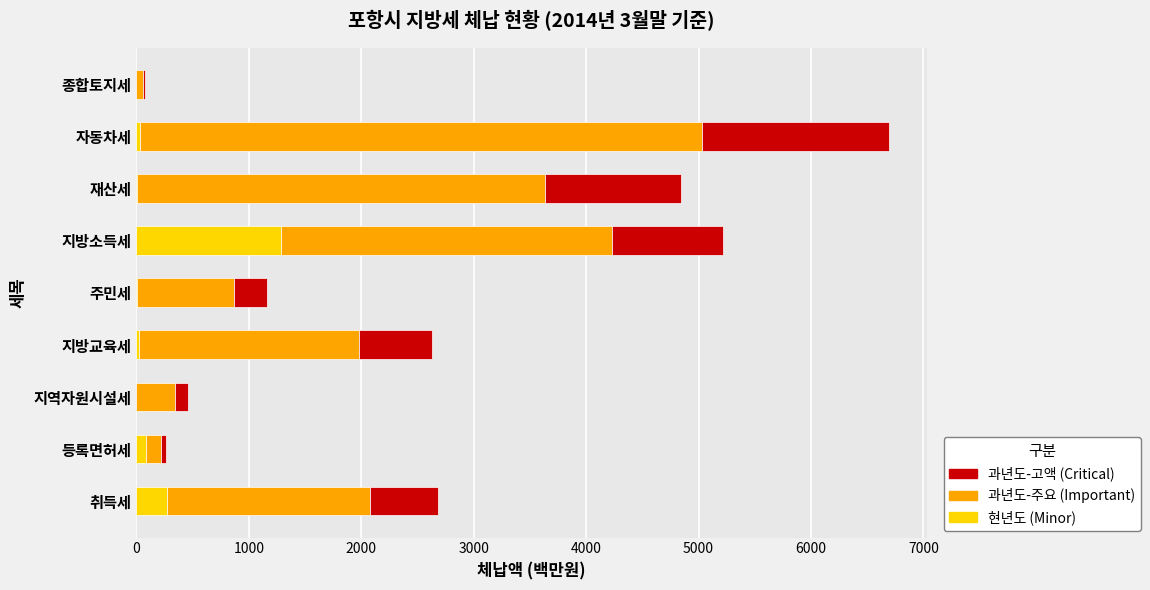

Which category has the highest value in the 현년도 (Minor) series?

지방소득세